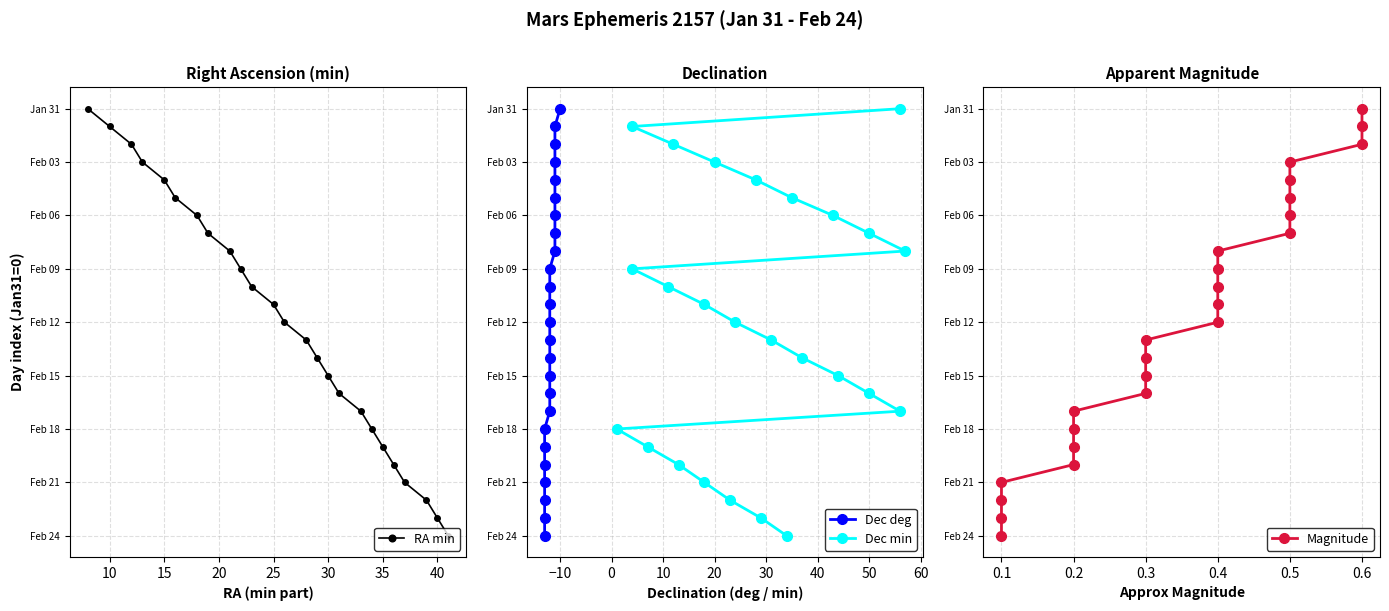

Between 10 and 25, which is larger?

10